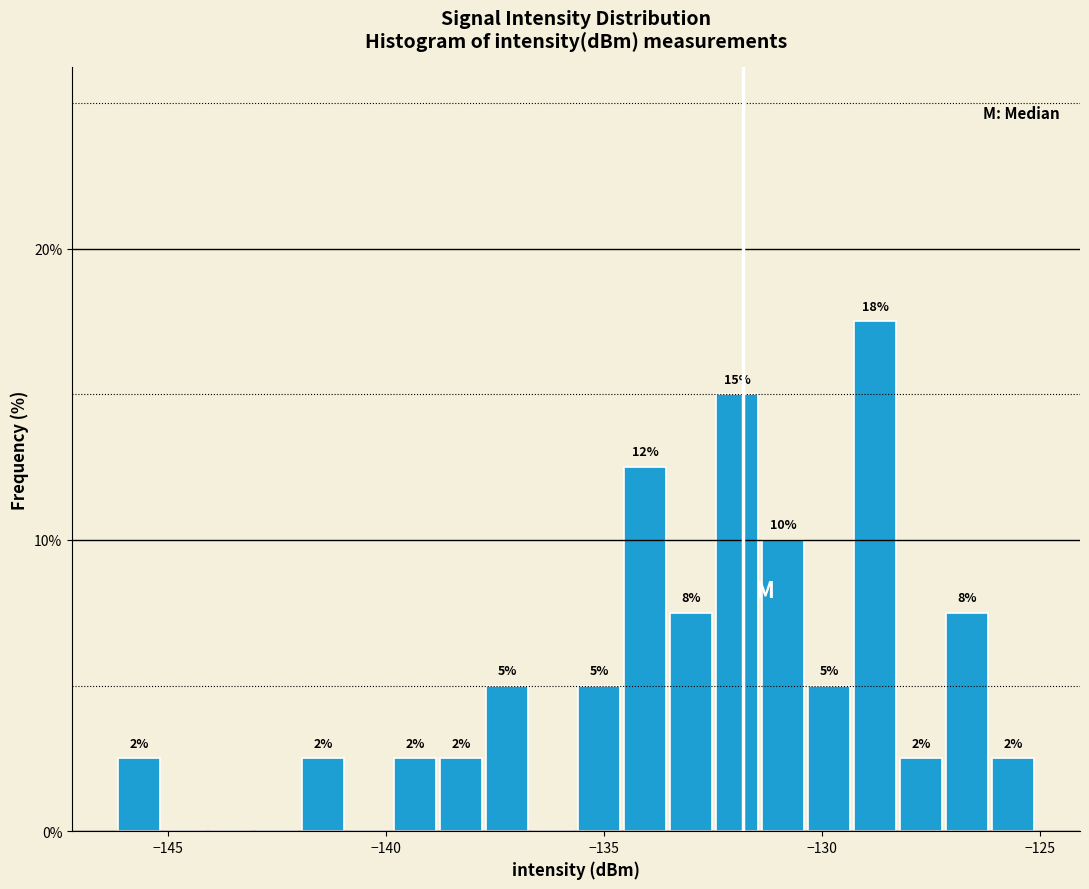

Around what value on the x-axis is the tallest bar? Give the approximate position of its centre, as read against the axis.

-129.0